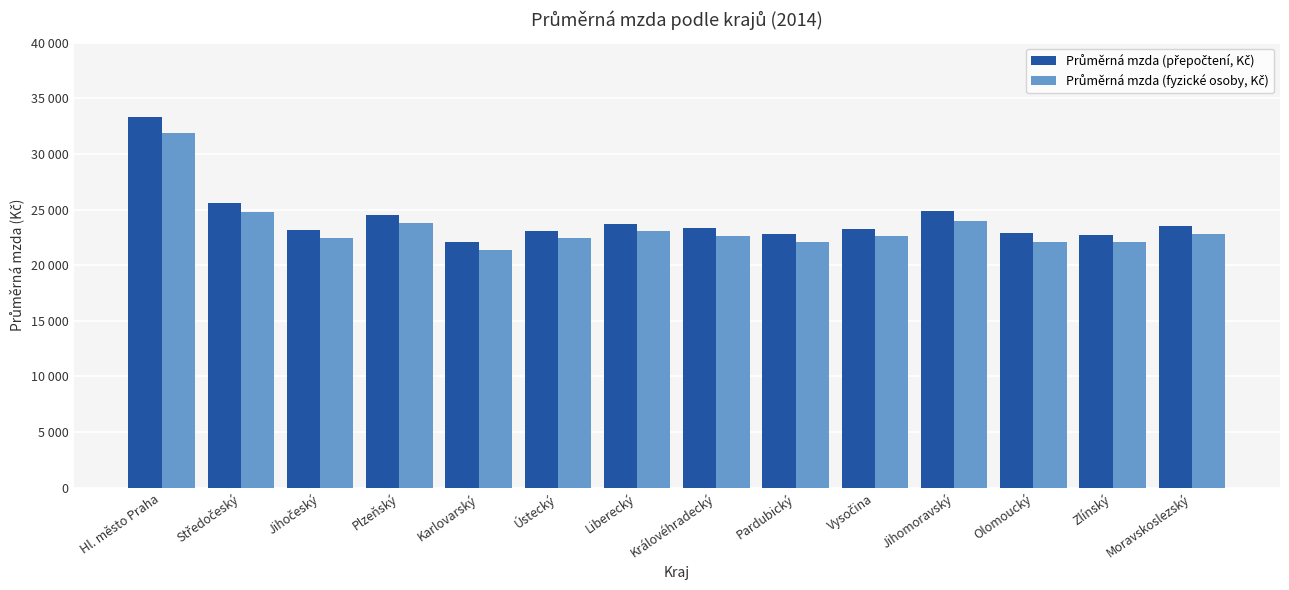

At which category does the chart reach its peak across all series?

Hl. město Praha